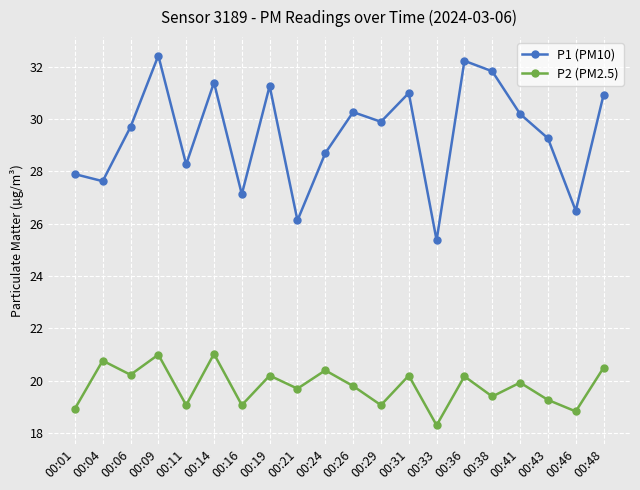

True or false: P1 (PM10) and P2 (PM2.5) cross at least once.

False